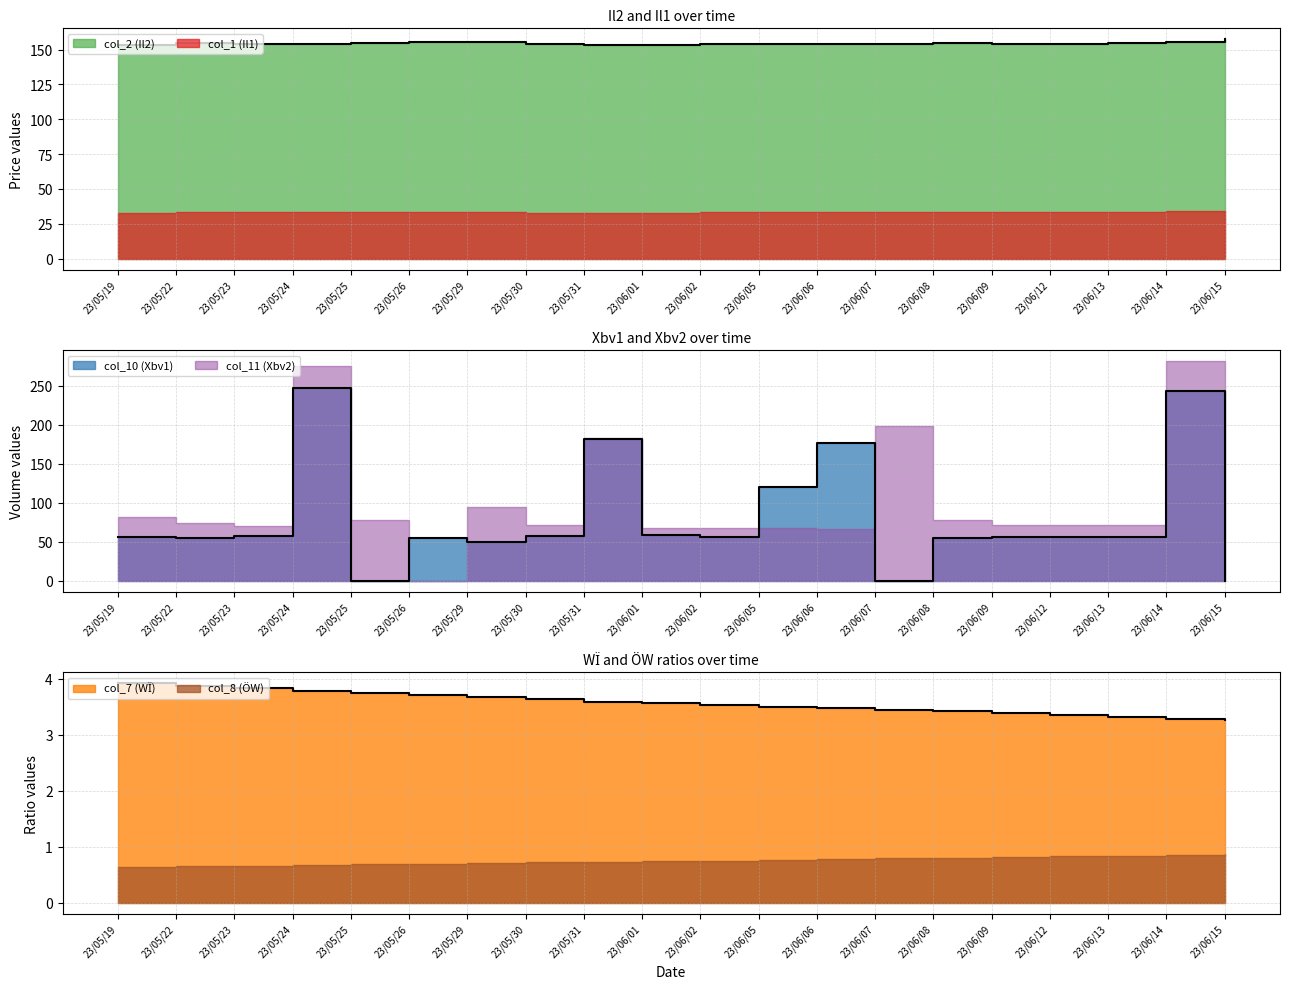

What is the approximate value of col_7 at 23/06/07?

3.4